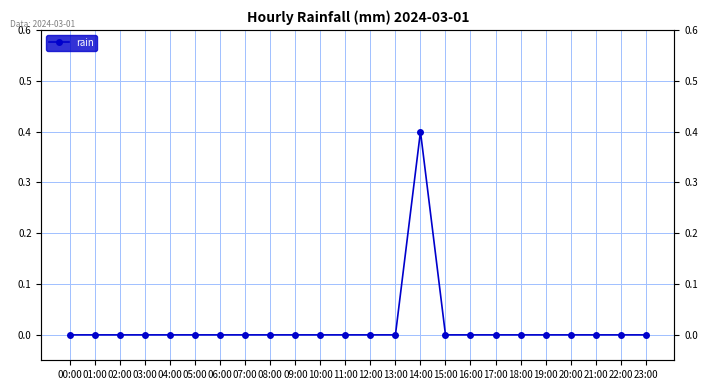

True or false: there are more than 1 points higher than both neighbors.

False